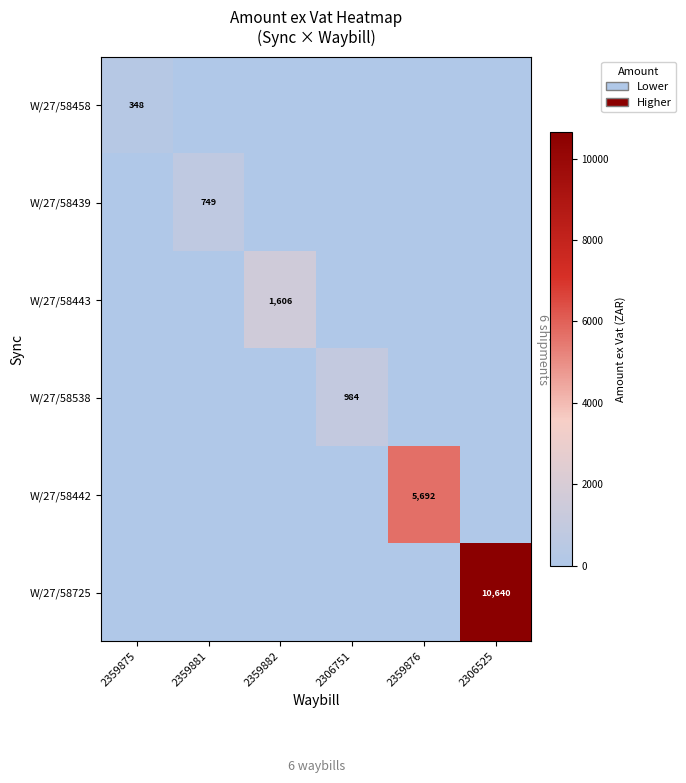

The value of W/27/58725 at 2306525 is 4712. True or false?

False